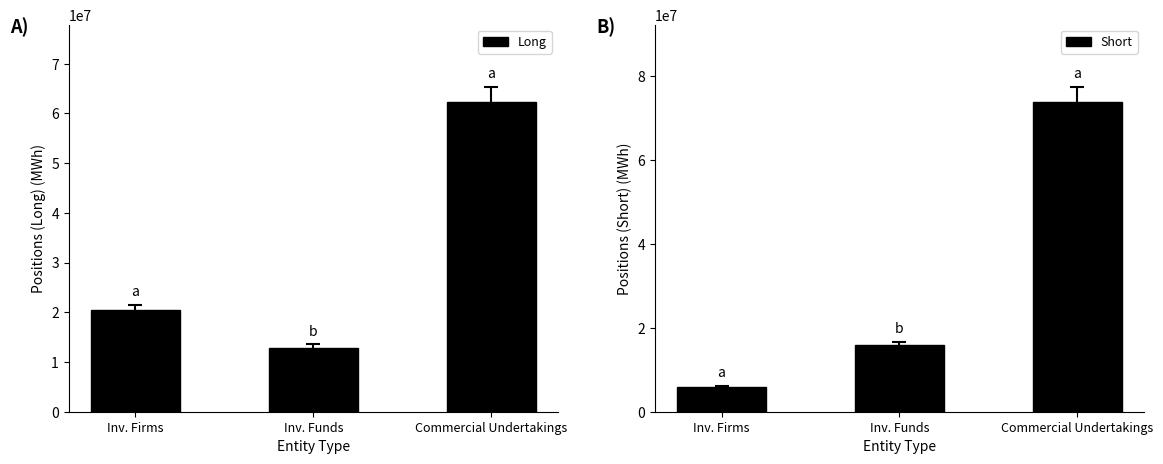

List the series in order of their overall mean, lowest first.

Short, Long